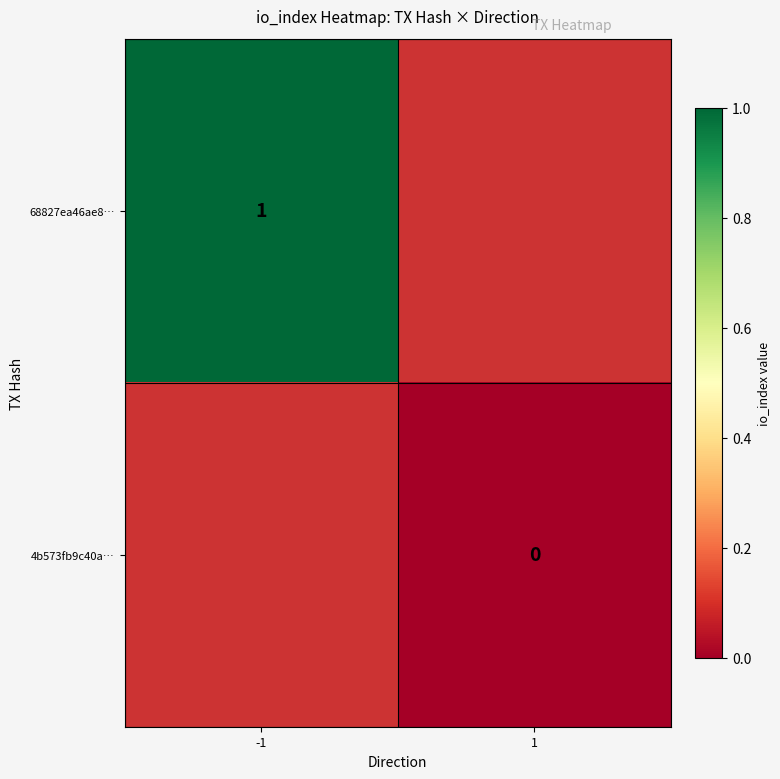

The 68827ea46ae8… series shows 1 at -1. True or false?

True